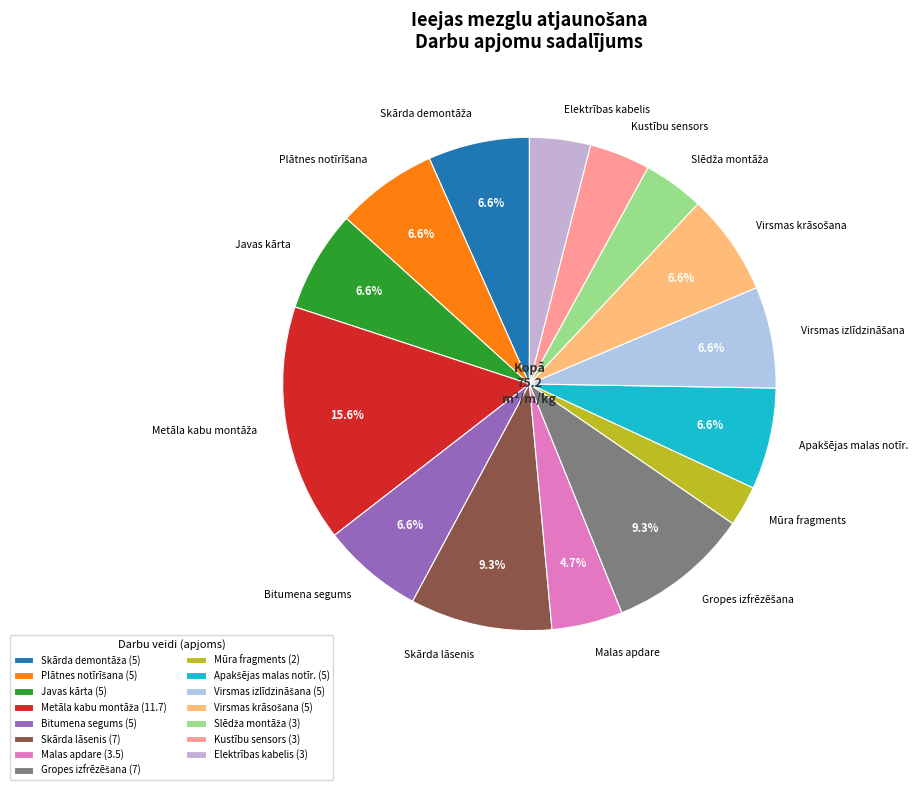

Does any single category account for the majority?

No